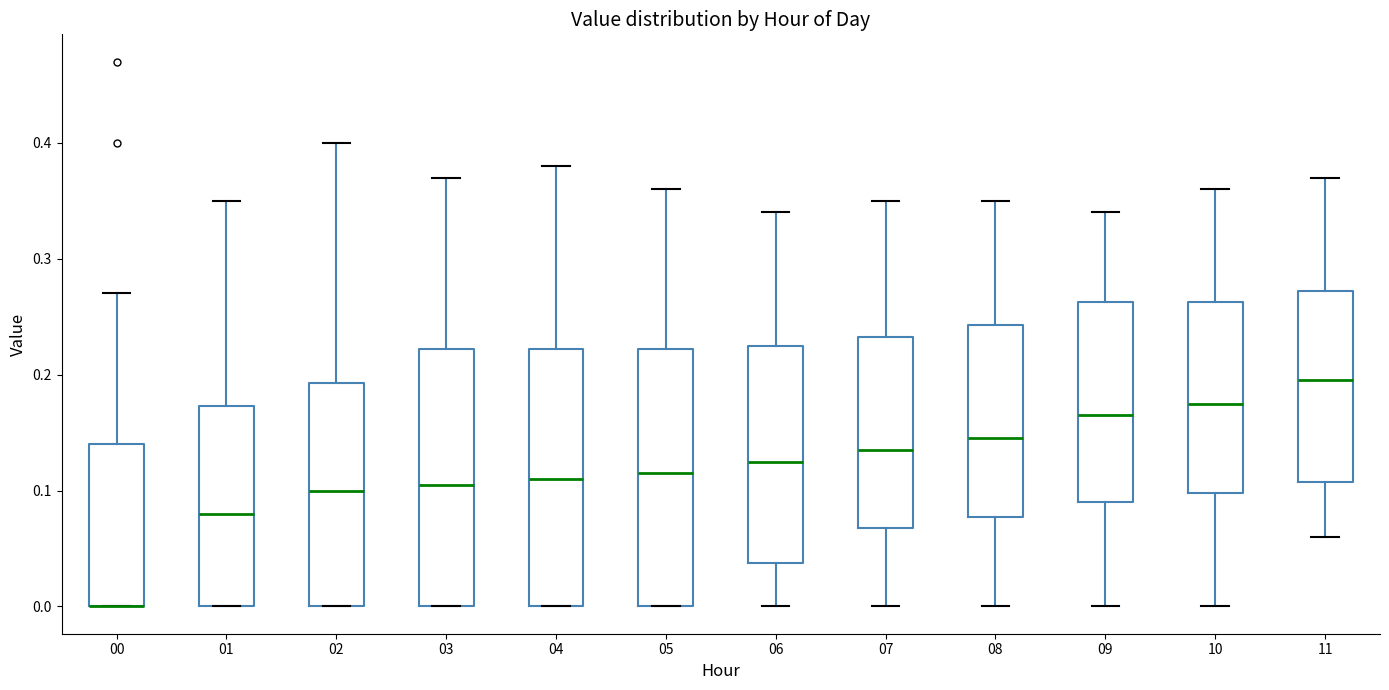

Where does the lower whisker of the box at x = 10 end on the y-axis? The values are not printed on the chart, so give them approximately, as read against the axis.

0.00